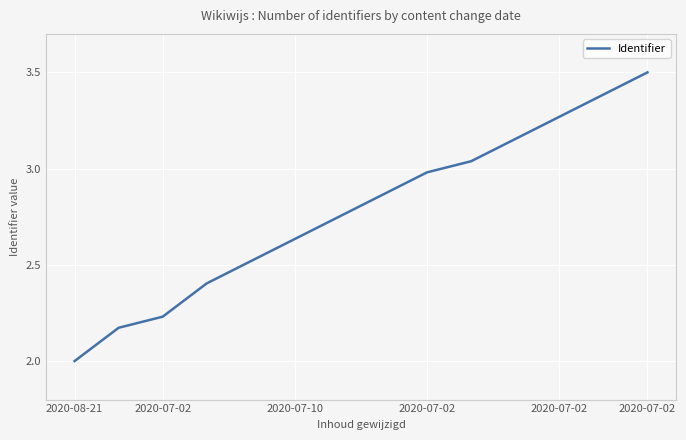

What is the minimum value shown in the chart?

2.0